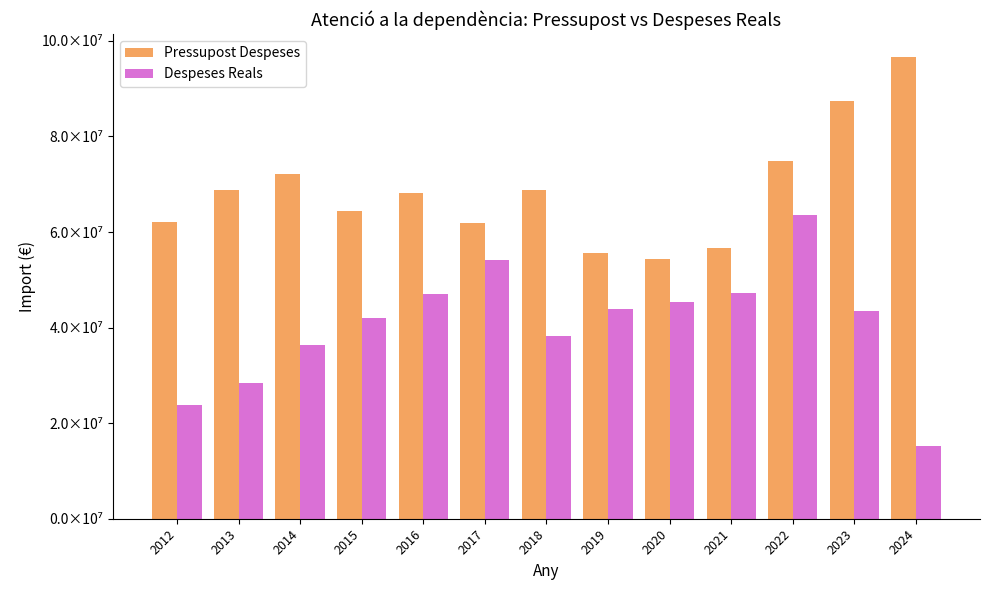

Which series has the largest range (max minus min)?

Despeses Reals